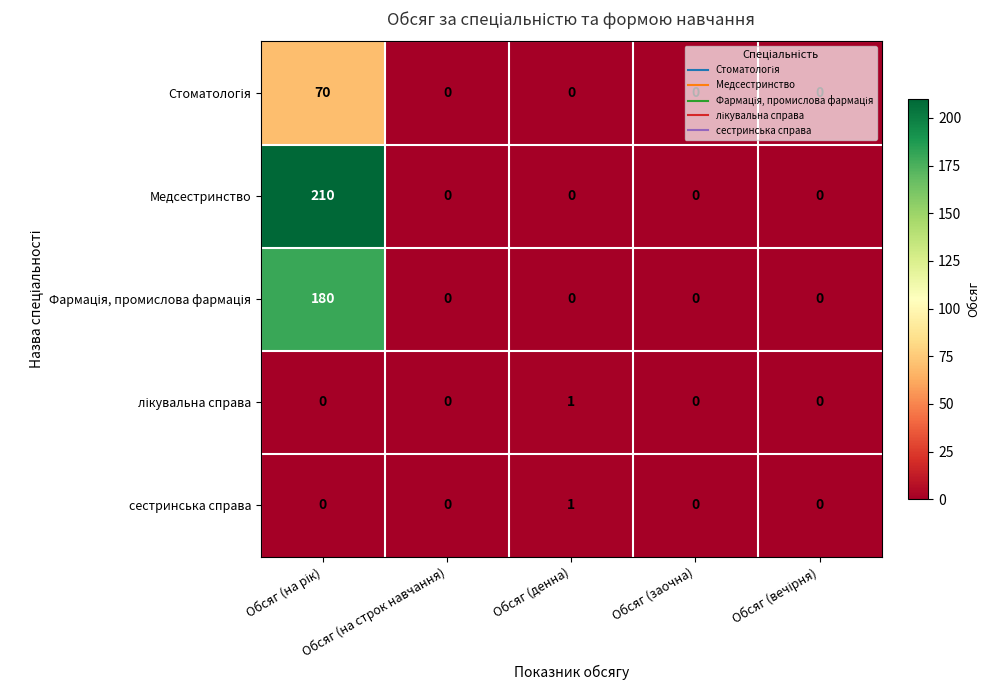

Which series has the widest spread of values?

Медсестринство